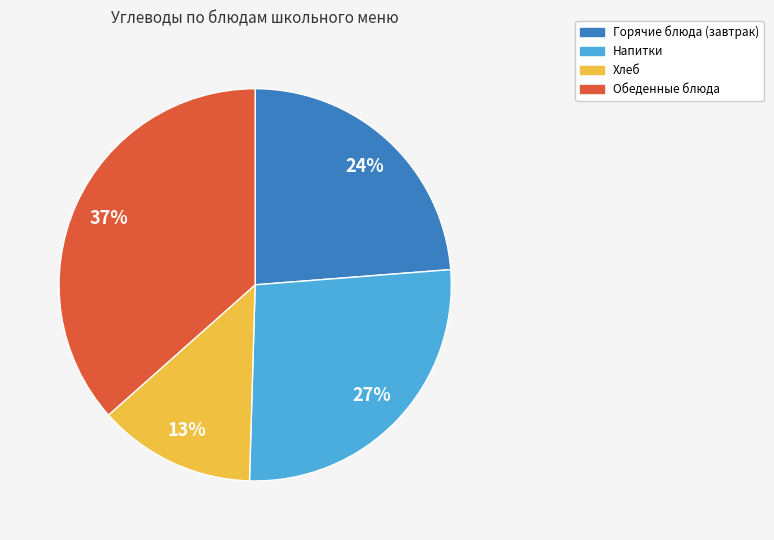

Does Обеденные блюда represent more than half of the total?

No